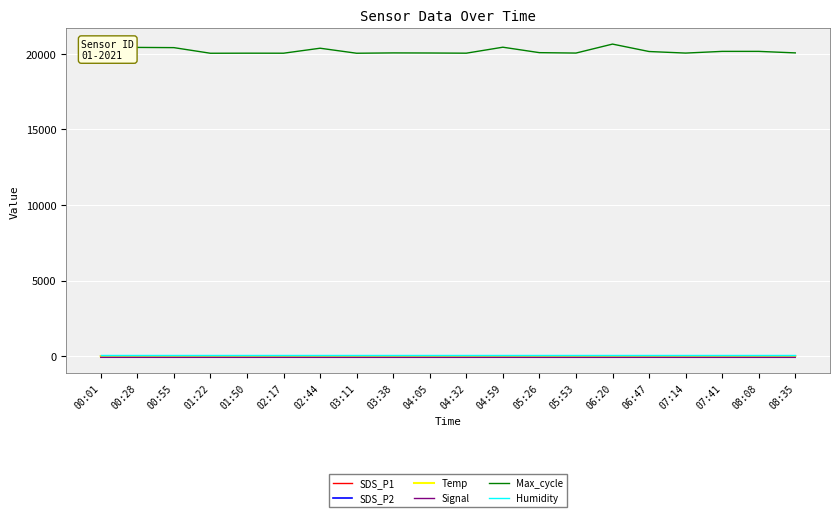

What are all the series names shown in the legend?

SDS_P1, SDS_P2, Temp, Signal, Max_cycle, Humidity